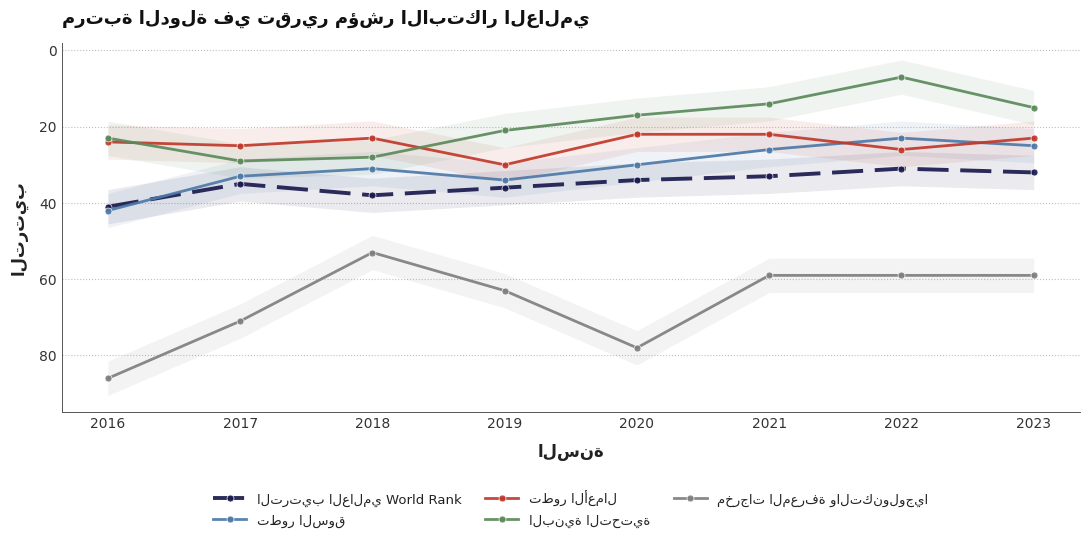

What is the approximate value of تطور الأعمال at 2020?

22